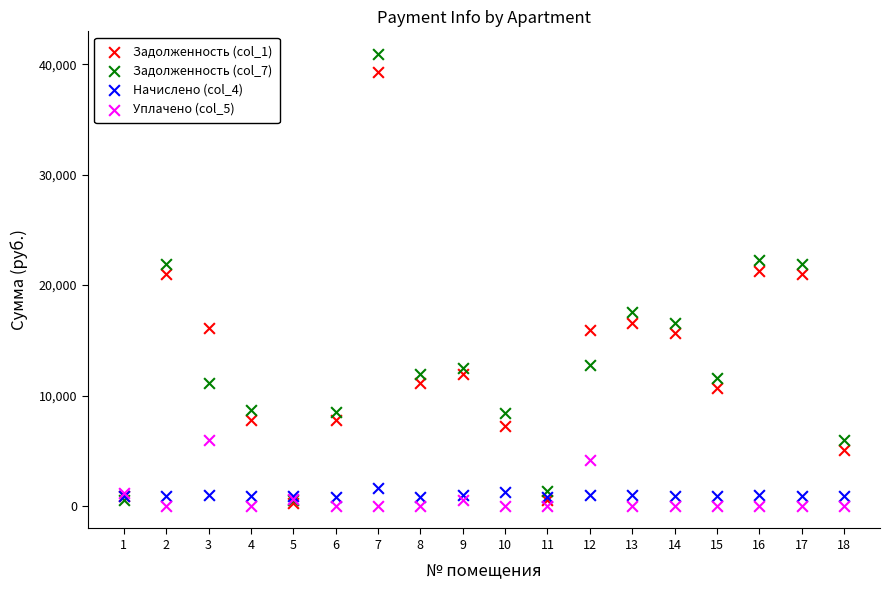

Which series reaches the maximum Y coordinate?

Задолженность (col_7)